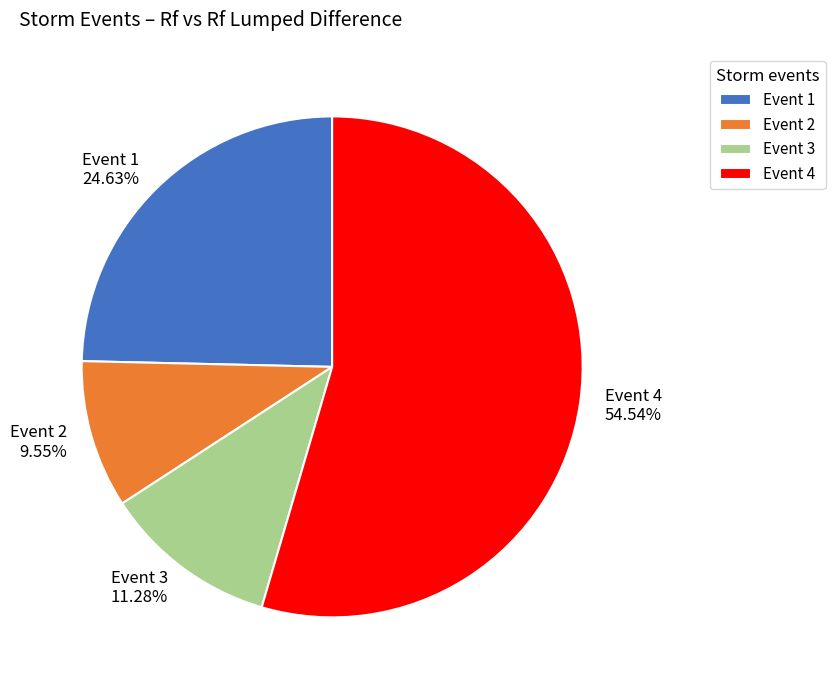

Which slice is the largest?

Event 4